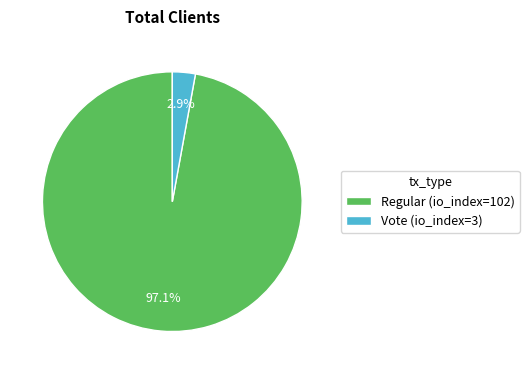

Which has a higher value, Regular (io_index=102) or Vote (io_index=3)?

Regular (io_index=102)